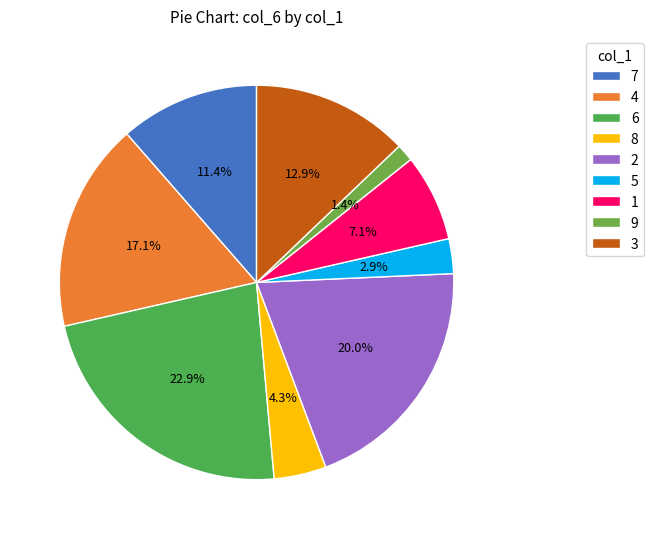

What is the largest slice in the pie chart?

6